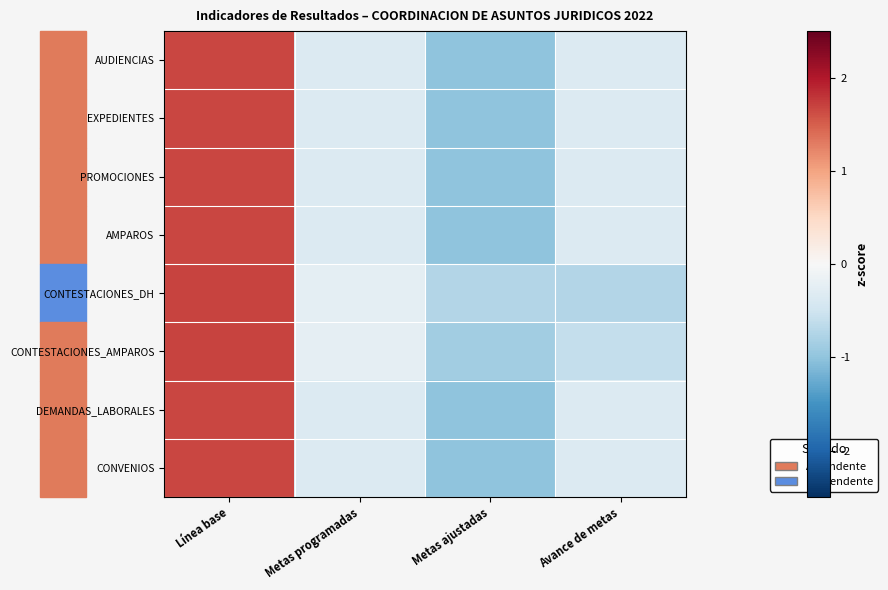

At which category is the sum across all series the highest?

Línea base